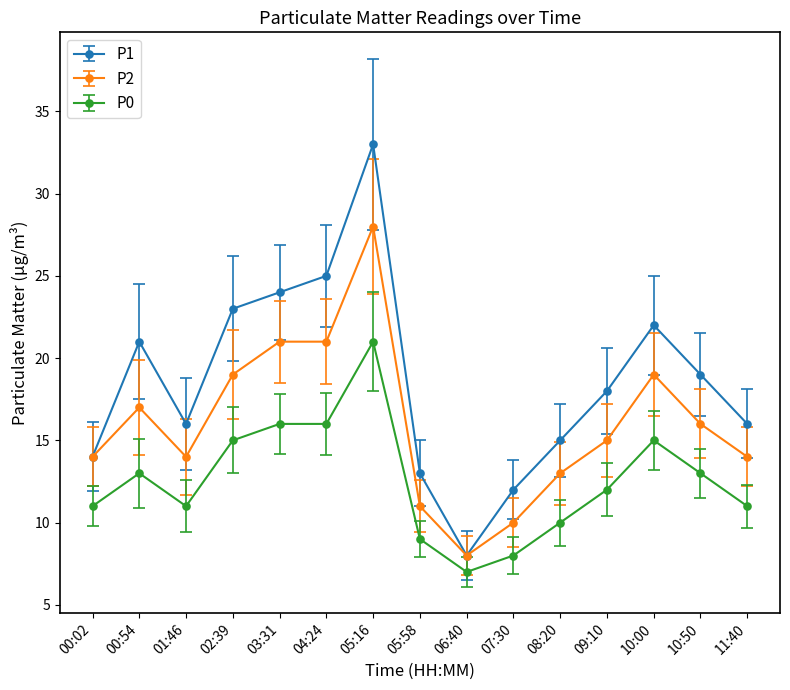

At which category is the sum across all series the highest?

05:16